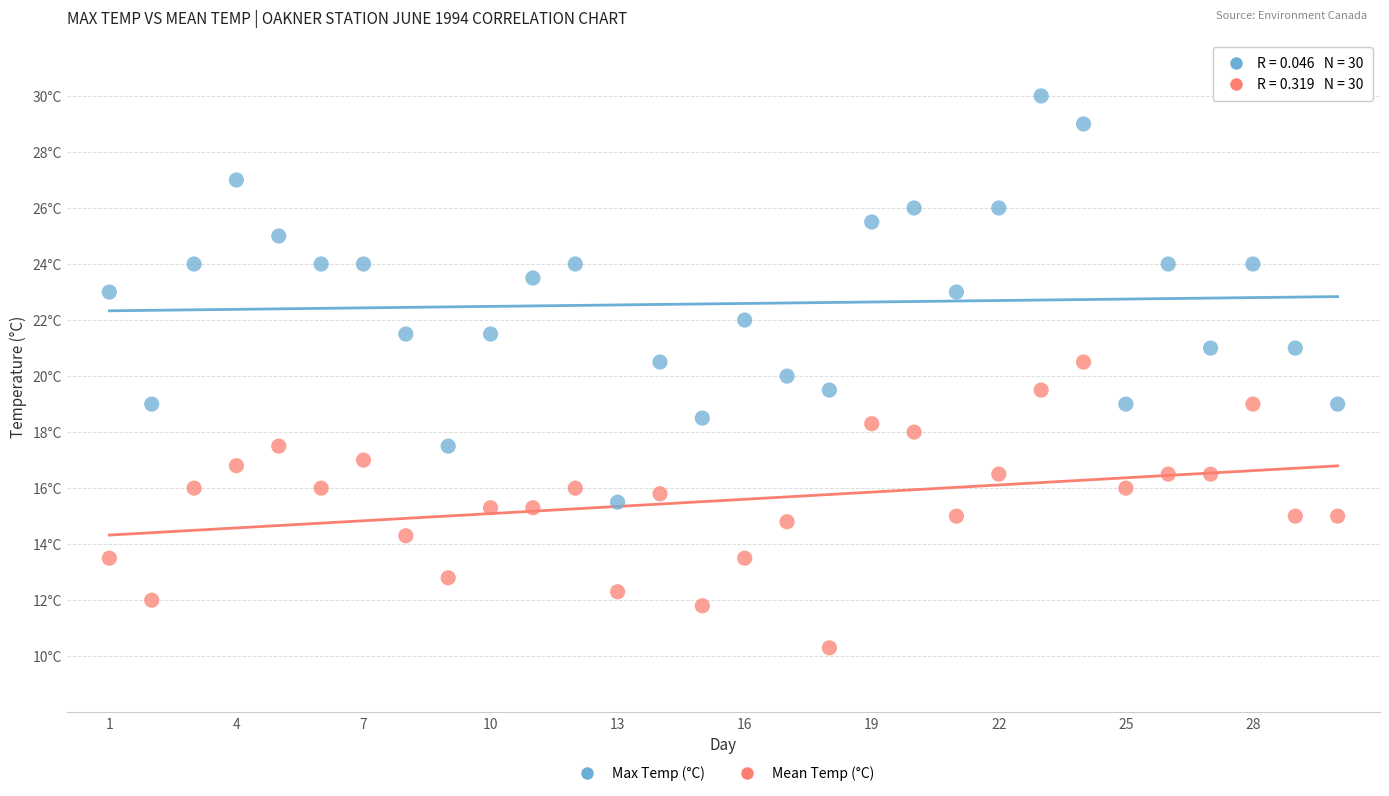

Which series reaches the maximum Y coordinate?

Max Temp (°C)